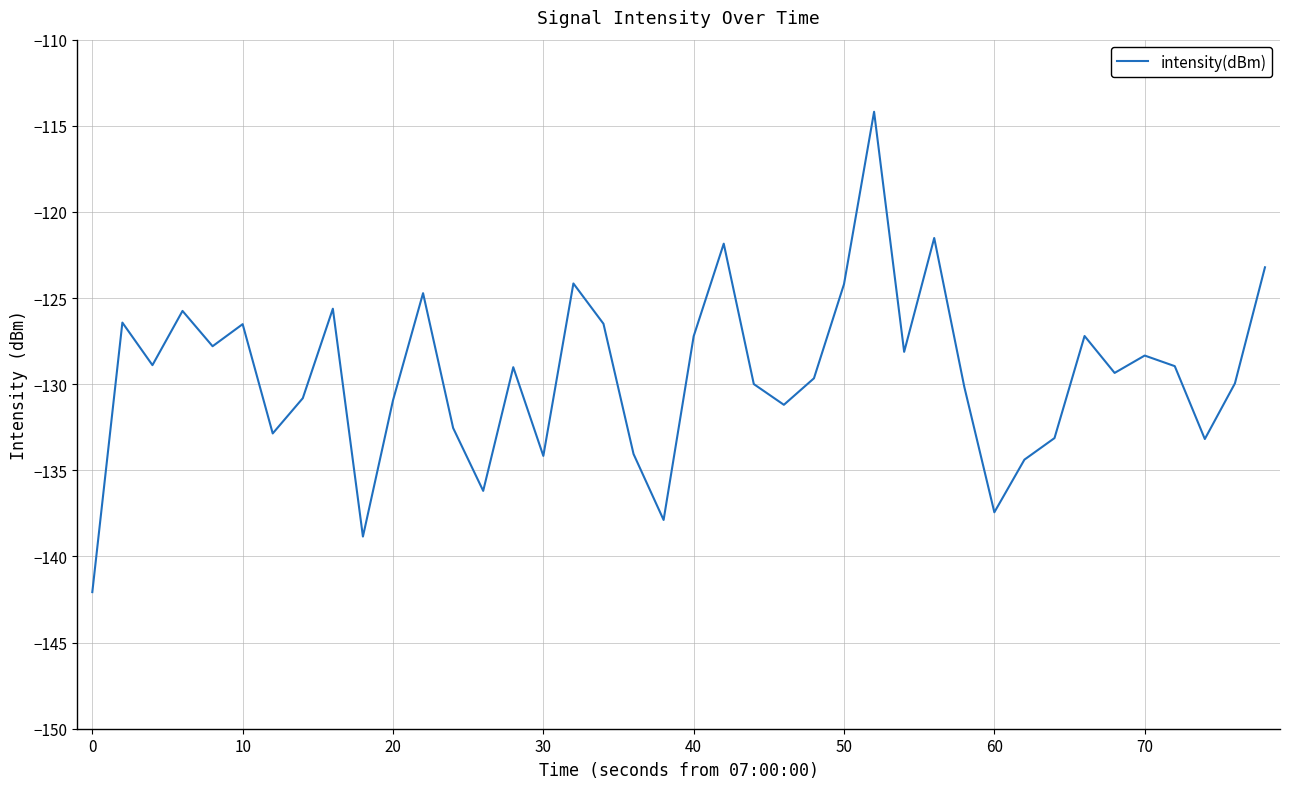

What is the minimum value shown in the chart?

-142.1